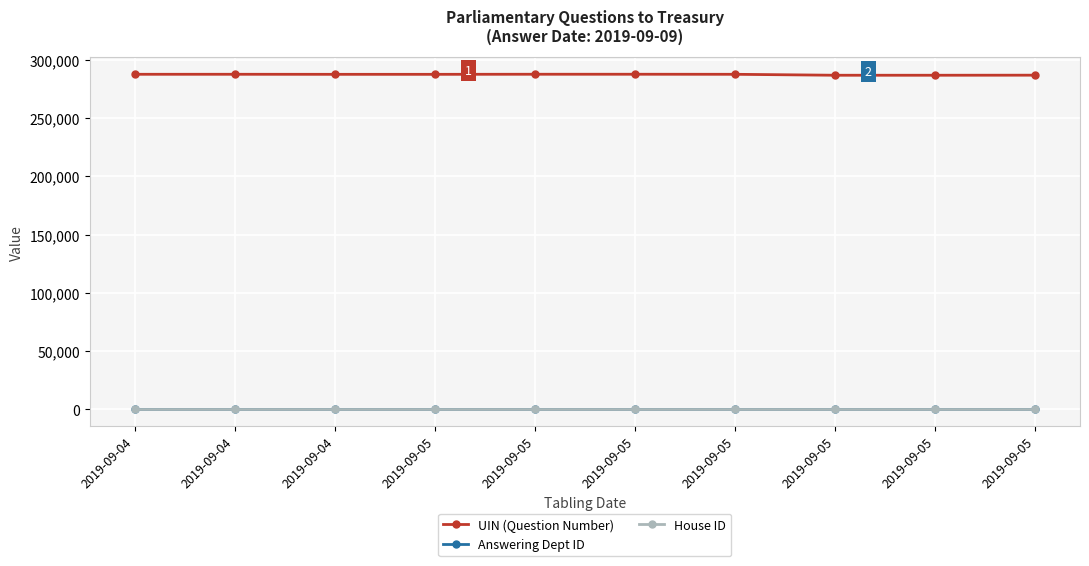

How many distinct data groups are displayed?

3